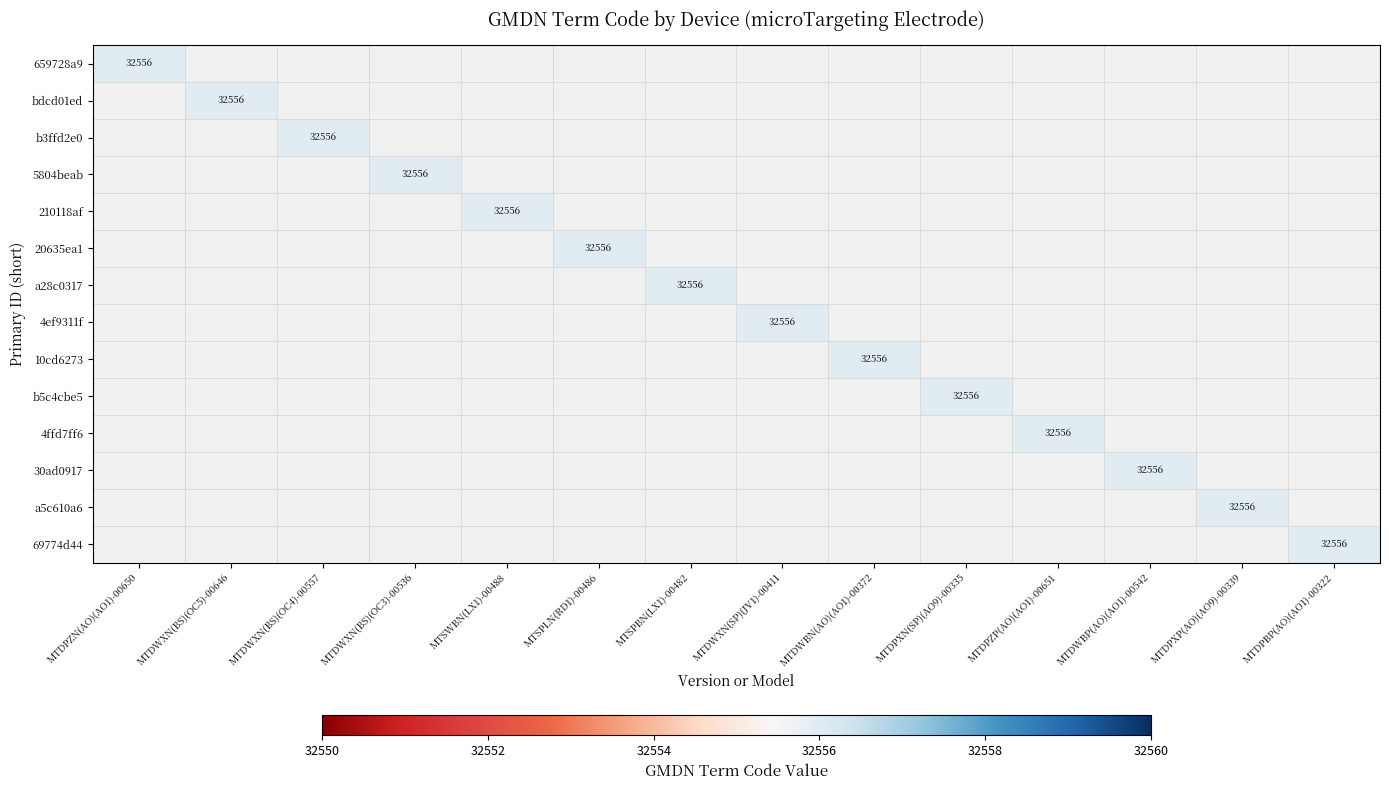

The 10cd6273 series shows 0 at MTDPBP(AO)(AO1)-00322. True or false?

True